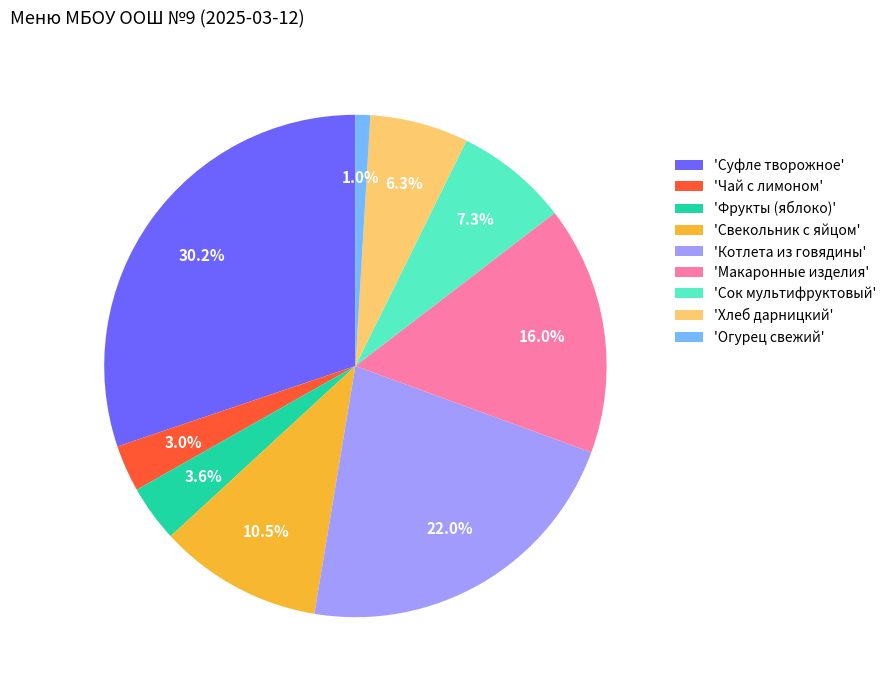

Which slice is the largest?

'Суфле творожное'